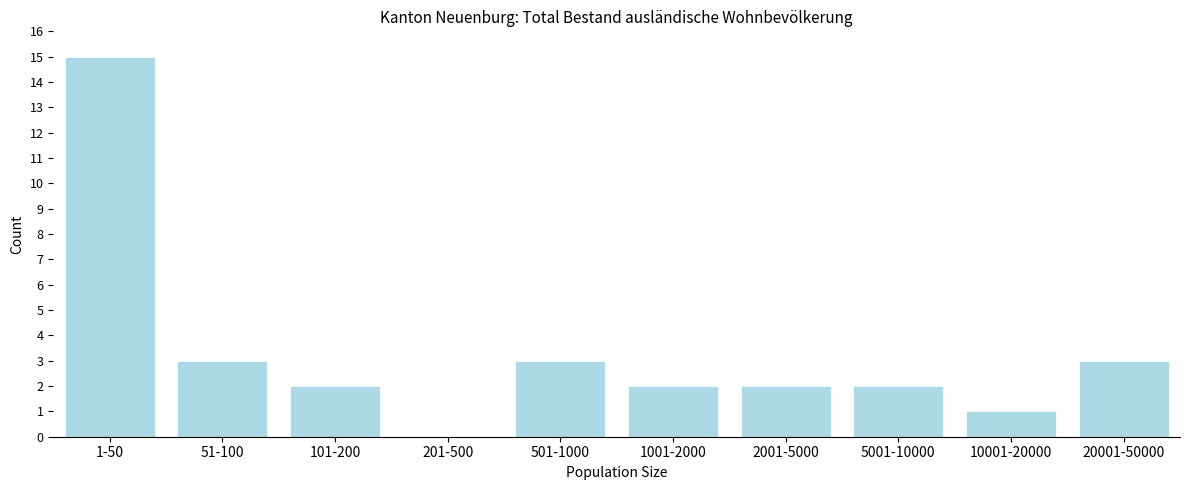

Reading left to right, what are all the values shown in this chart?

1-50=15	51-100=3	101-200=2	201-500=0	501-1000=3	1001-2000=2	2001-5000=2	5001-10000=2	10001-20000=1	20001-50000=3